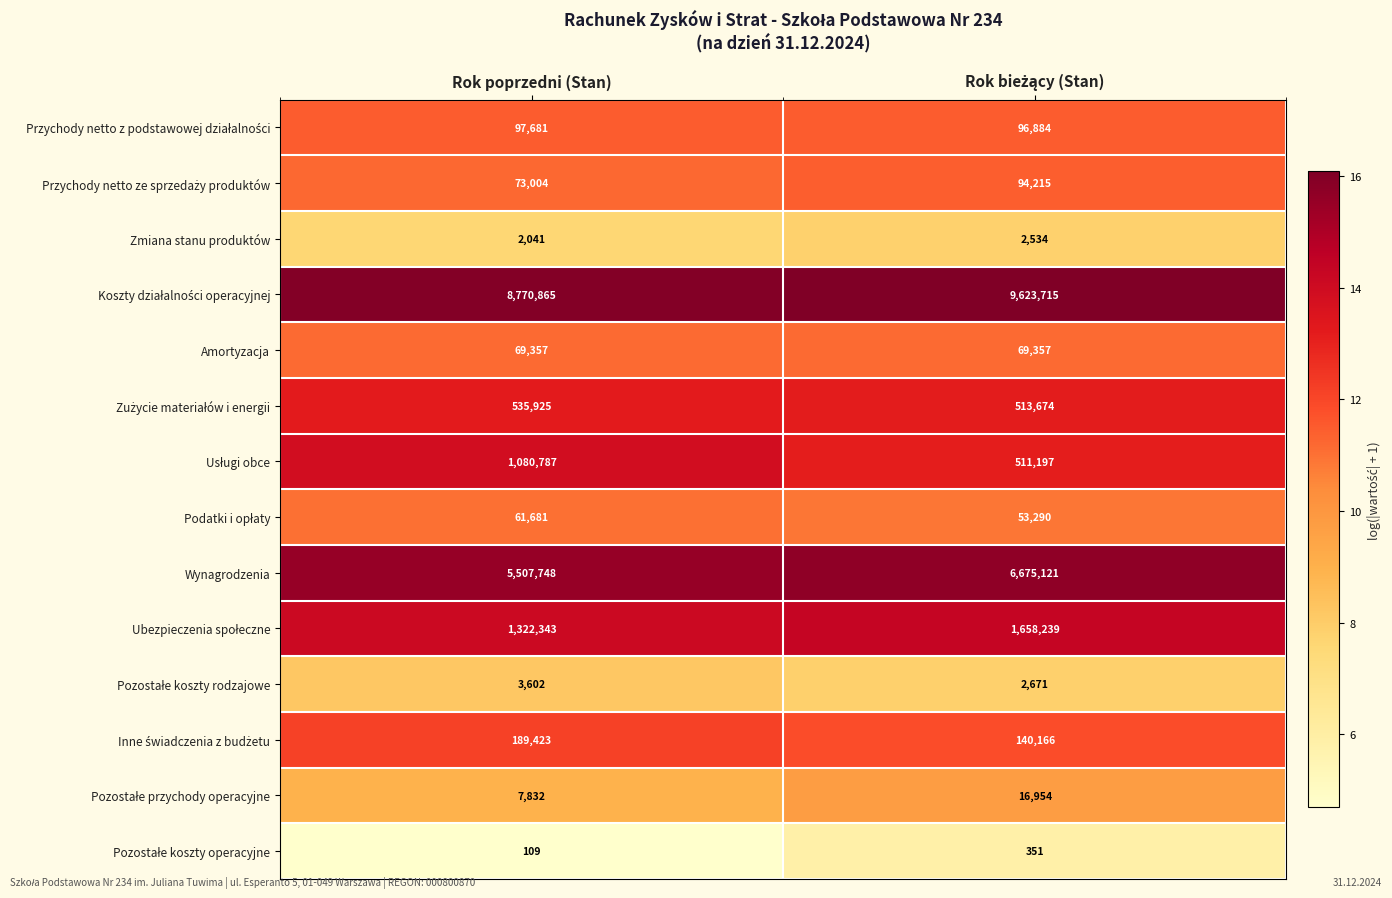

What is the greatest value displayed?

9623715